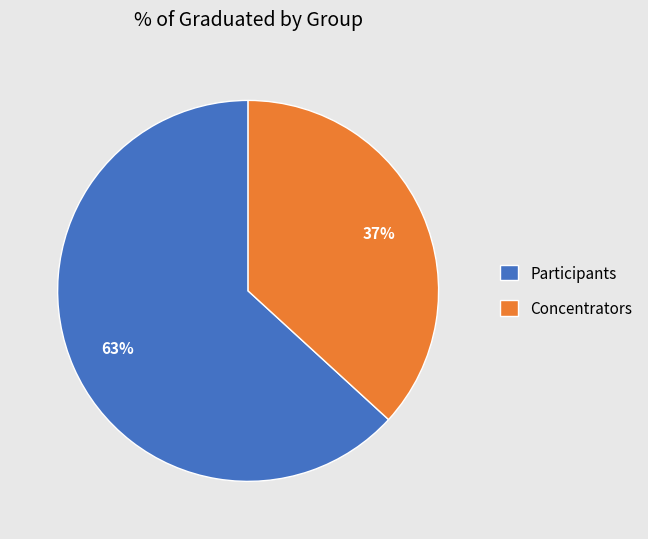

The Concentrators slice represents 37% of the pie. True or false?

True